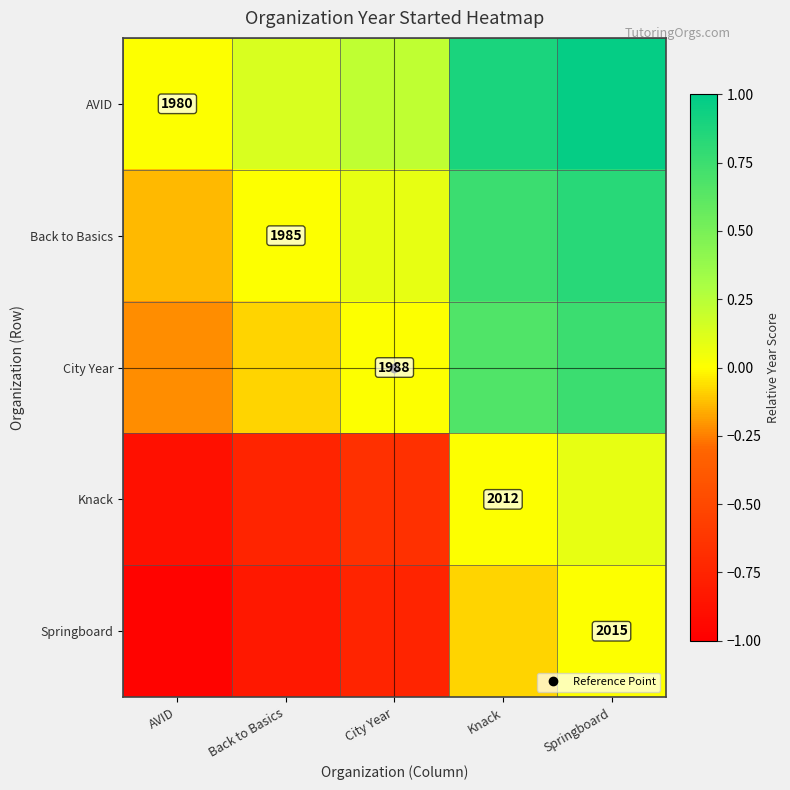

Which series has the largest total across all categories?

AVID